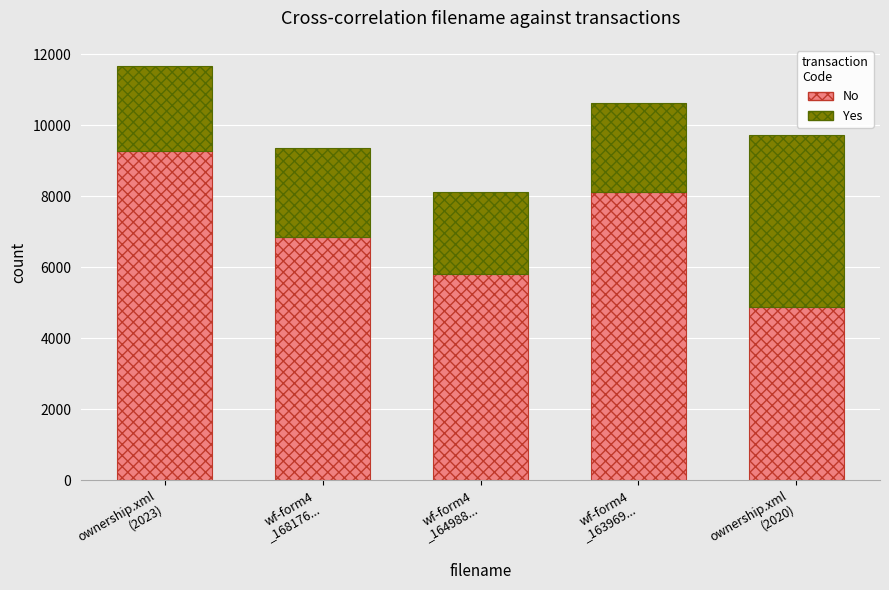

Reading left to right, transcribe the values for No.

9269	6861	5816	8116	4868